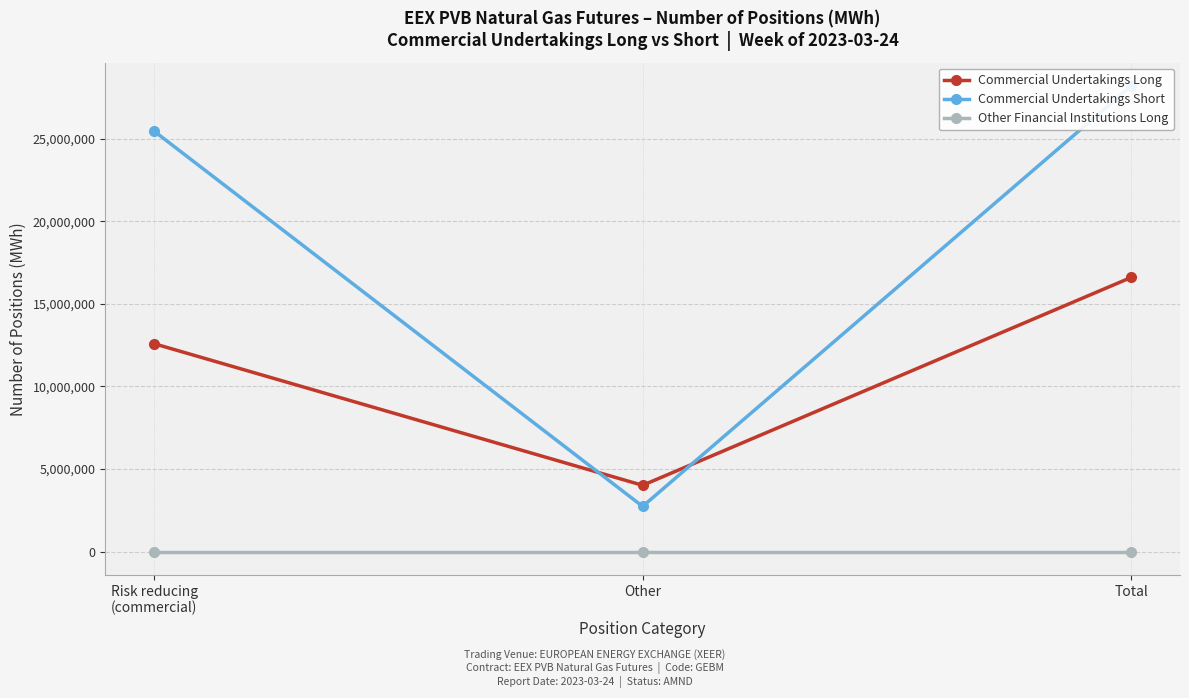

Count the number of data series in this chart.

3